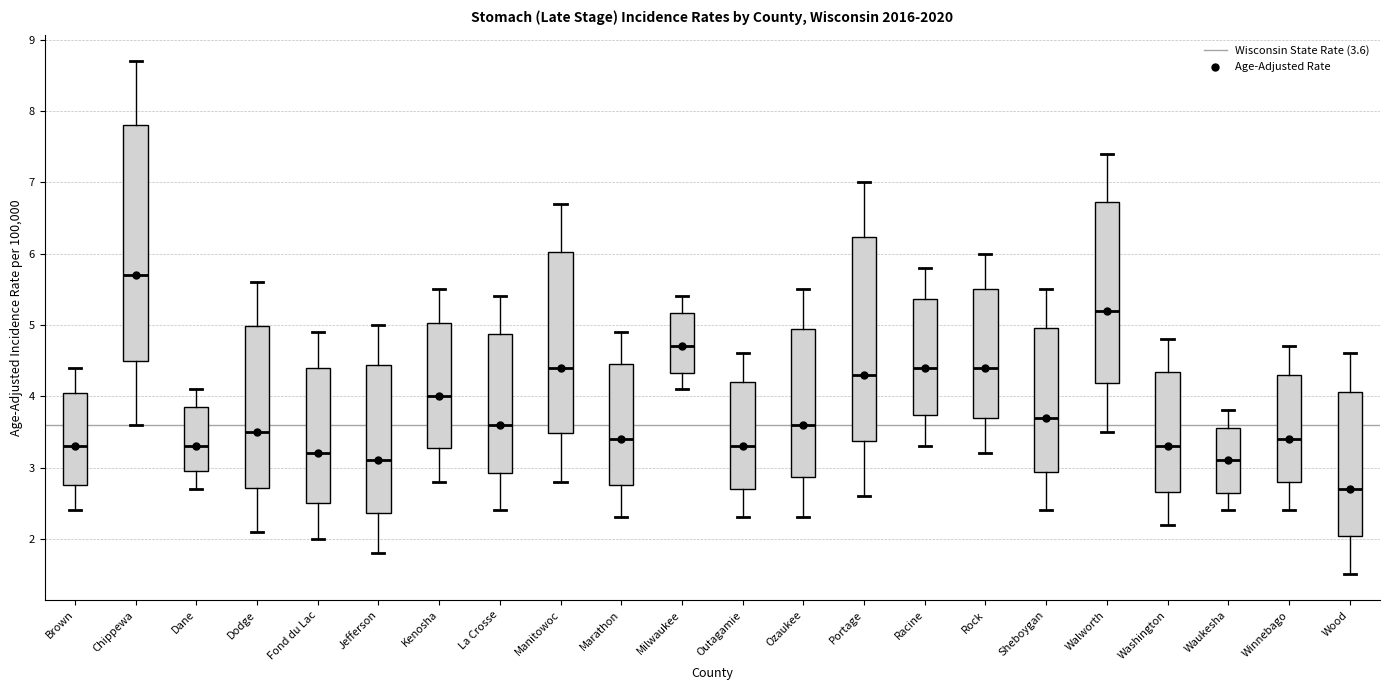

Where is the upper edge of the box for Rock on the y-axis? The values are not printed on the chart, so give them approximately, as read against the axis.

5.5